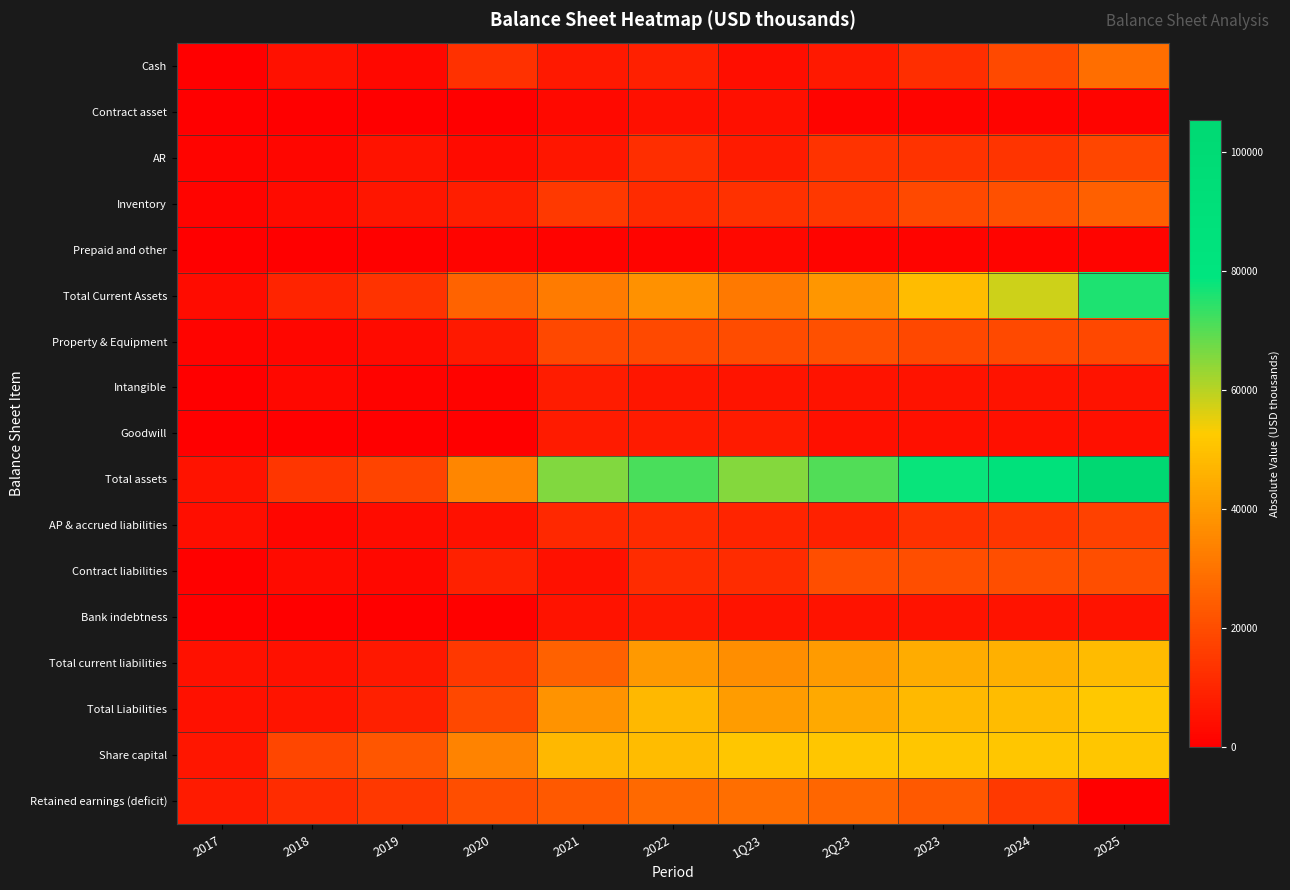

Reading left to right, what are all the values shown in this chart?

Cash: 2017=0.0	2018=4929.9	2019=2097.2	2020=12924.5	2021=6754.0	2022=8265.0	1Q23=3923.0	2Q23=6716.0	2023=11954.4	2024=19331.2	2025=28691.2
Contract asset: 2017=350.3	2018=0.0	2019=0.0	2020=0.0	2021=2699.0	2022=4347.0	1Q23=4401.0	2Q23=1639.0	2023=1639.0	2024=1639.0	2025=1639.0
AR: 2017=1487.4	2018=1733.4	2019=5083.7	2020=3119.9	2021=6095.0	2022=12221.0	1Q23=7202.0	2Q23=13573.0	2023=13529.4	2024=13692.6	2025=18411.0
Inventory: 2017=1530.5	2018=2906.7	2019=5886.3	2020=8129.3	2021=14977.0	2022=11367.0	1Q23=13051.0	2Q23=14800.0	2023=19285.5	2024=20703.3	2025=24854.8
Prepaid and other: 2017=90.3	2018=169.1	2019=431.5	2020=1388.5	2021=1124.0	2022=1556.0	1Q23=2118.0	2Q23=1413.0	2023=1413.0	2024=1413.0	2025=1413.0
Total Current Assets: 2017=3458.4	2018=9739.0	2019=13498.7	2020=25644.3	2021=31724.0	2022=37827.0	1Q23=31315.0	2Q23=39091.0	2023=48771.4	2024=57729.1	2025=75959.0
Property & Equipment: 2017=1605.5	2018=1817.8	2019=3161.9	2020=6709.7	2021=18679.0	2022=19303.0	1Q23=20082.0	2Q23=20815.0	2023=18741.3	2024=18941.2	2025=18806.8
Intangible: 2017=0.0	2018=2099.8	2019=1082.9	2020=1035.1	2021=7519.0	2022=5972.0	1Q23=5588.0	2Q23=5200.0	2023=5200.0	2024=5200.0	2025=5200.0
Goodwill: 2017=0.0	2018=371.9	2019=347.4	2020=372.9	2021=7255.0	2022=7258.0	1Q23=7263.0	2Q23=4497.0	2023=4497.0	2024=4497.0	2025=4497.0
Total assets: 2017=5258.1	2018=14028.5	2019=18090.9	2020=34820.1	2021=65465.0	2022=71365.0	1Q23=65237.0	2Q23=70487.0	2023=78093.6	2024=87251.3	2025=105346.8
AP & accrued liabilities: 2017=3905.0	2018=1894.8	2019=3620.4	2020=4699.0	2021=10666.0	2022=11220.0	1Q23=9721.0	2Q23=8788.0	2023=13086.6	2024=14048.6	2025=16901.3
Contract liabilities: 2017=491.3	2018=2920.8	2019=2445.2	2020=8761.5	2021=4639.0	2022=11817.0	1Q23=11902.0	2Q23=20488.0	2023=20488.0	2024=20488.0	2025=20488.0
Bank indebtness: 2017=326.4	2018=0.0	2019=0.0	2020=709.1	2021=4943.0	2022=6366.0	1Q23=5159.0	2Q23=5205.0	2023=5205.0	2024=5205.0	2025=5205.0
Total current liabilities: 2017=4722.7	2018=4815.6	2019=6262.2	2020=14696.2	2021=25358.0	2022=39862.0	1Q23=36634.0	2Q23=40226.0	2023=44524.6	2024=45486.6	2025=48339.3
Total Liabilities: 2017=4722.7	2018=5731.0	2019=8427.6	2020=18808.7	2021=37862.0	2022=47710.0	1Q23=40477.0	2Q23=43660.0	2023=47958.6	2024=48920.6	2025=51773.3
Share capital: 2017=6008.3	2018=18166.6	2019=22594.8	2020=33939.3	2021=47416.0	2022=48839.0	1Q23=51108.0	2Q23=51146.0	2023=51146.0	2024=51146.0	2025=51146.0
Retained earnings (deficit): 2017=7359.2	2018=11652.3	2019=14789.4	2020=20324.4	2021=23089.0	2022=27332.0	1Q23=28668.0	2Q23=26671.0	2023=23363.0	2024=15167.4	2025=75.5